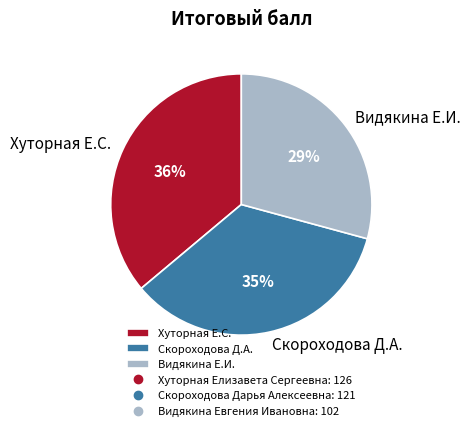

What is the ratio of the value at Хуторная Е.С. to the value at Скороходова Д.А.?

1.0